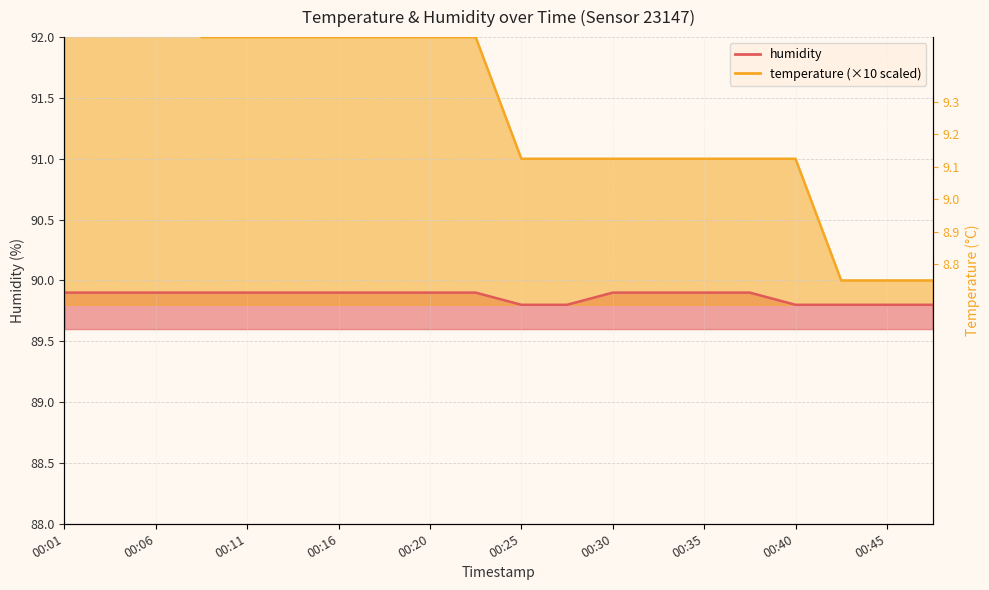

What position from the right is 2023-01-26T00:03:48?

19